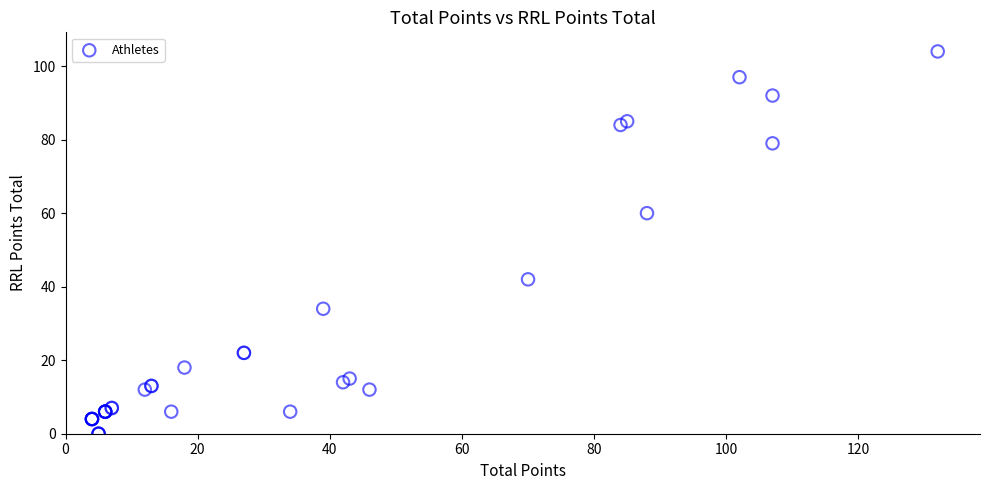

What Y value in the scatter plot is closest to 52?

60